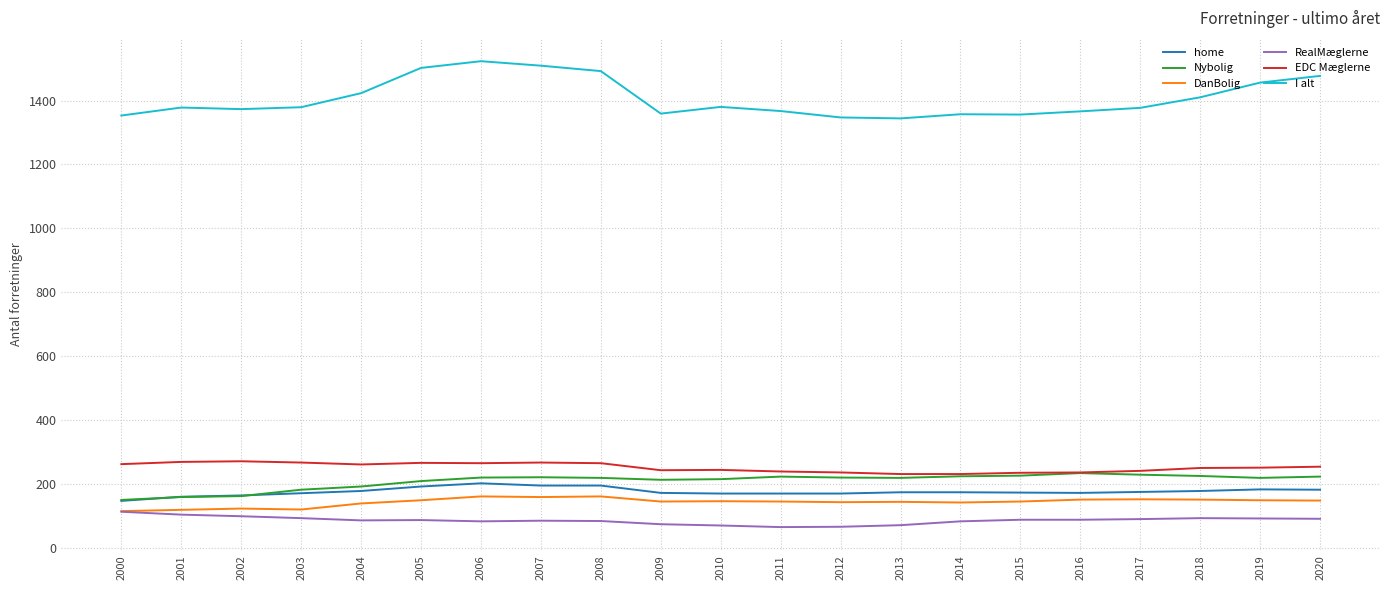

True or false: DanBolig has more than 2 points higher than both neighbors.

True